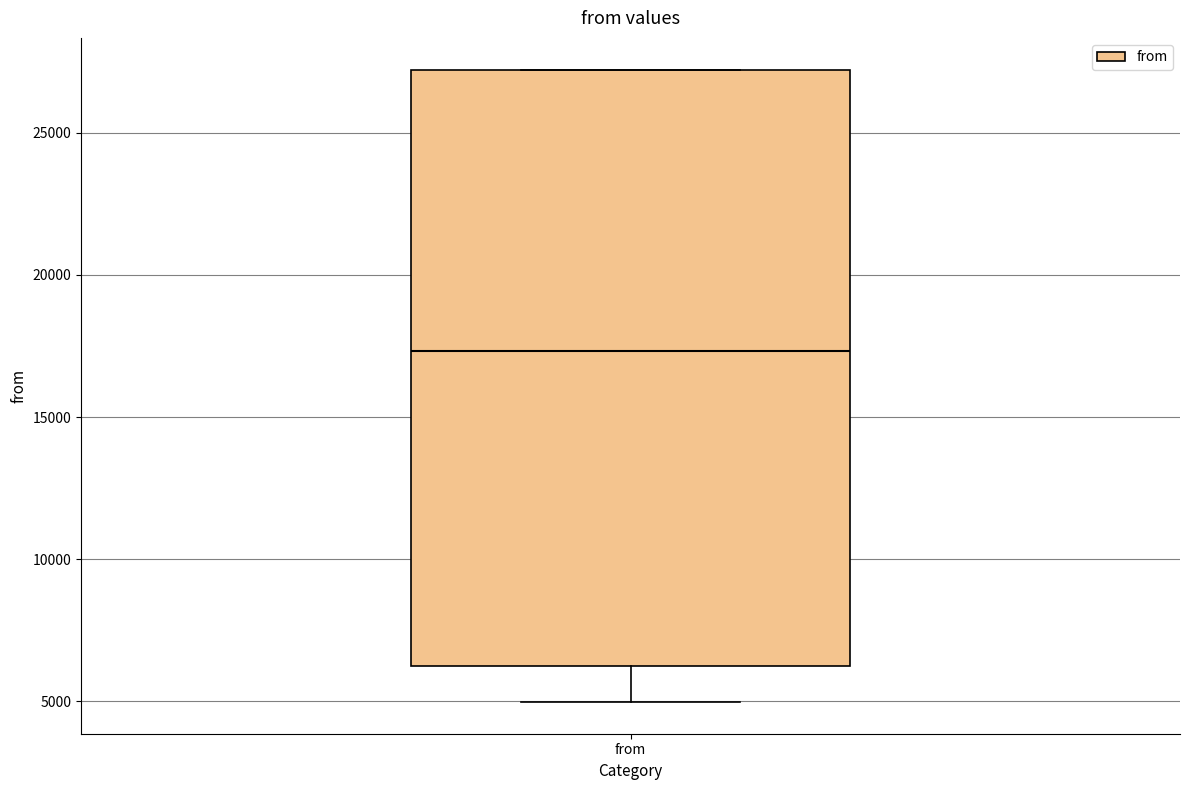

Where does the lower whisker of the box for from end on the y-axis? The values are not printed on the chart, so give them approximately, as read against the axis.

5000